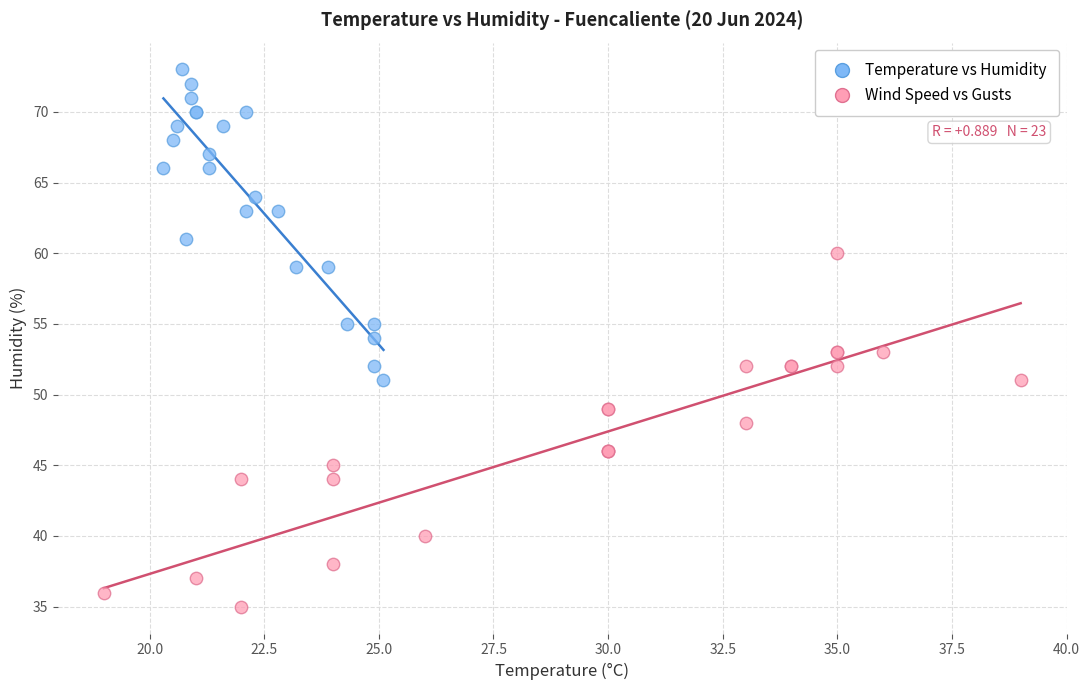

Which series contains the lowest Y value?

Wind Speed vs Gusts